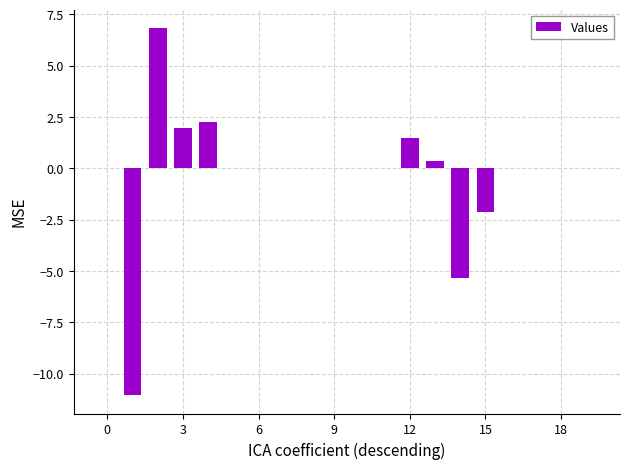

What is the sum of all values?

-5.7